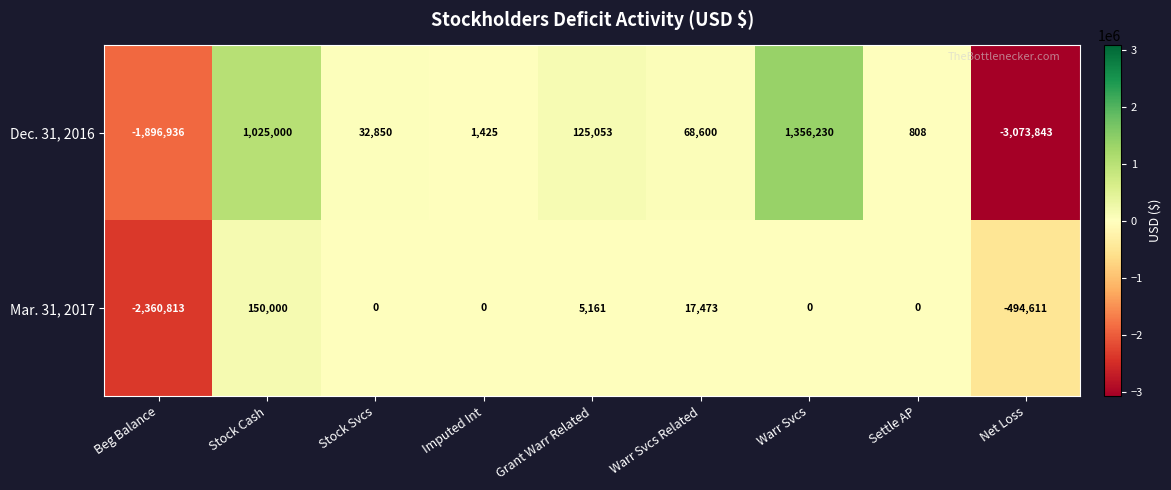

List the series in order of their peak value, highest first.

Dec. 31, 2016, Mar. 31, 2017